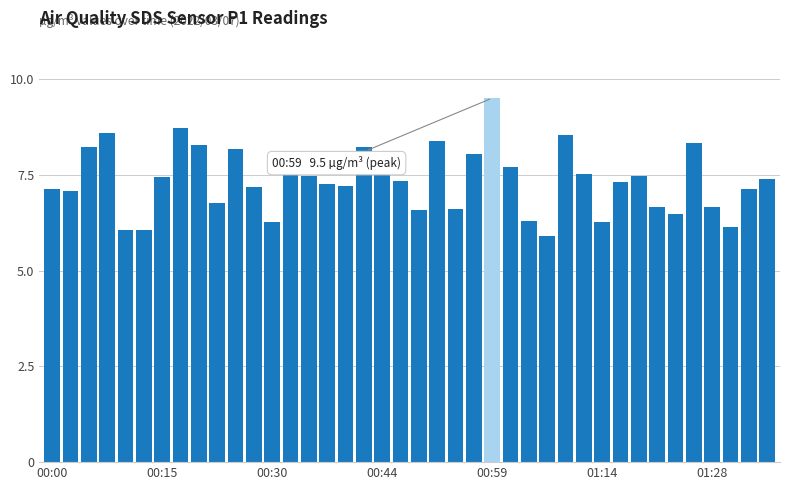

How many bars are there in total?

40